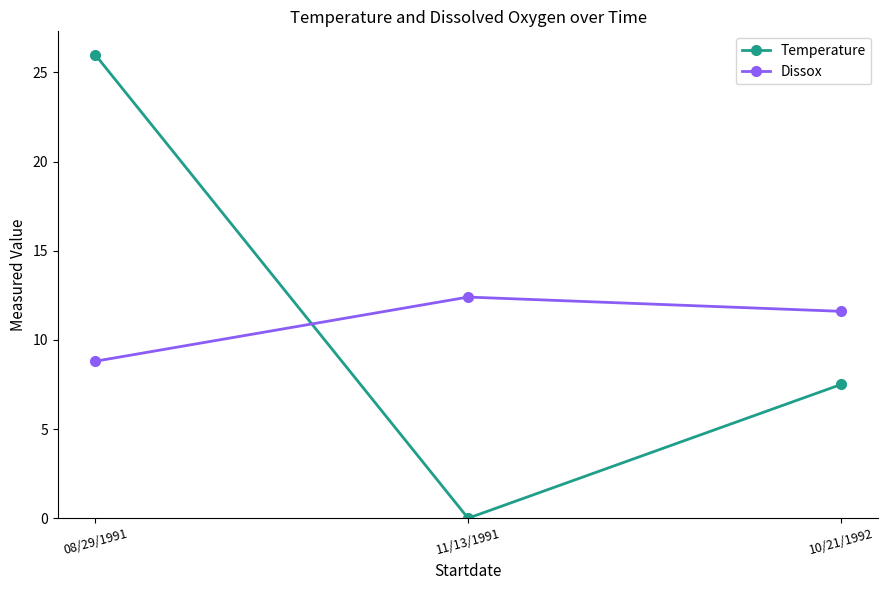

How many values in the Dissox series are below 11?

1